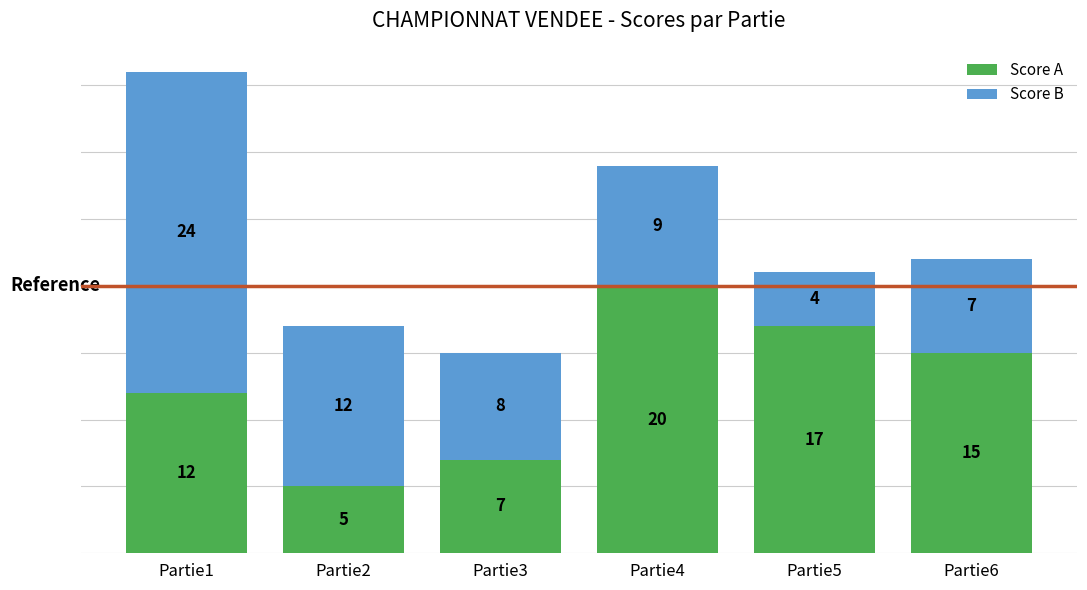

How many data points in Score A are less than 15?

3